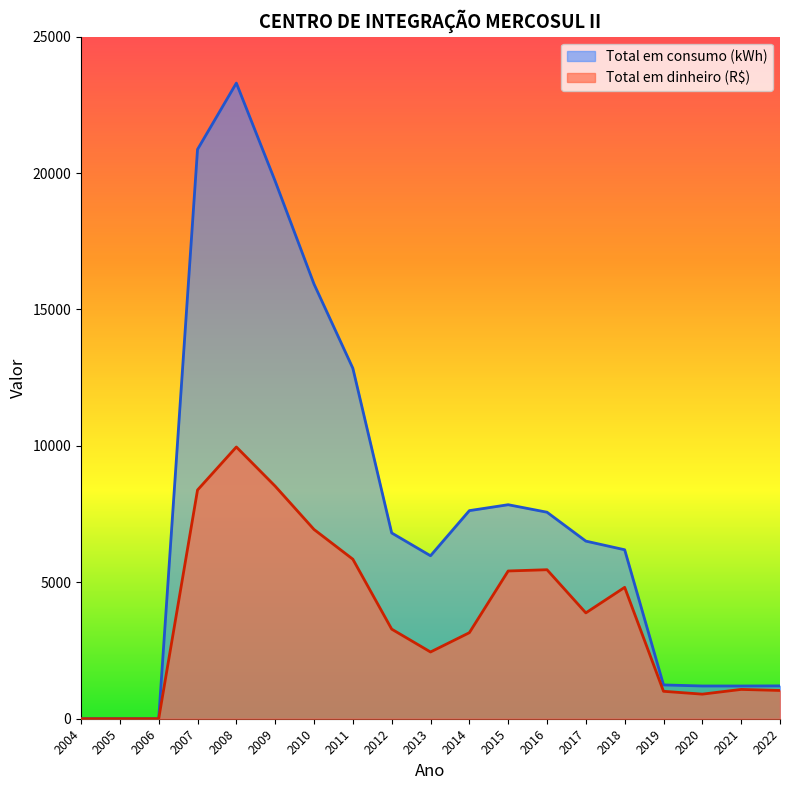

Where is the first local minimum for Total em dinheiro (R$)?

2013